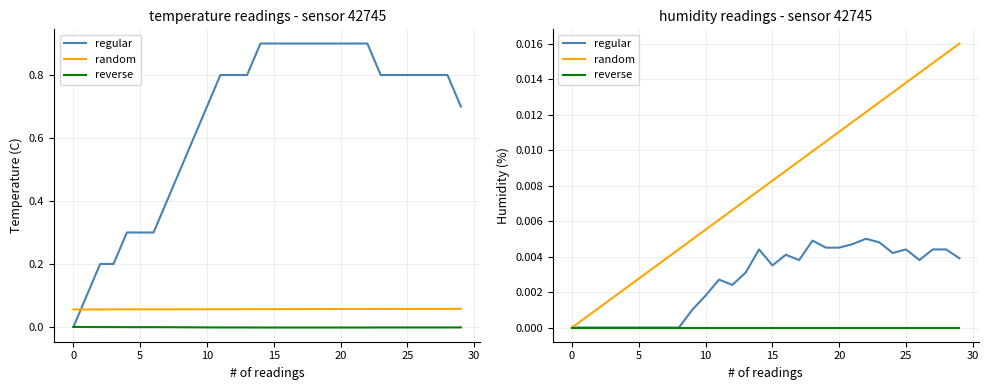

At which category does the chart reach its peak across all series?

29